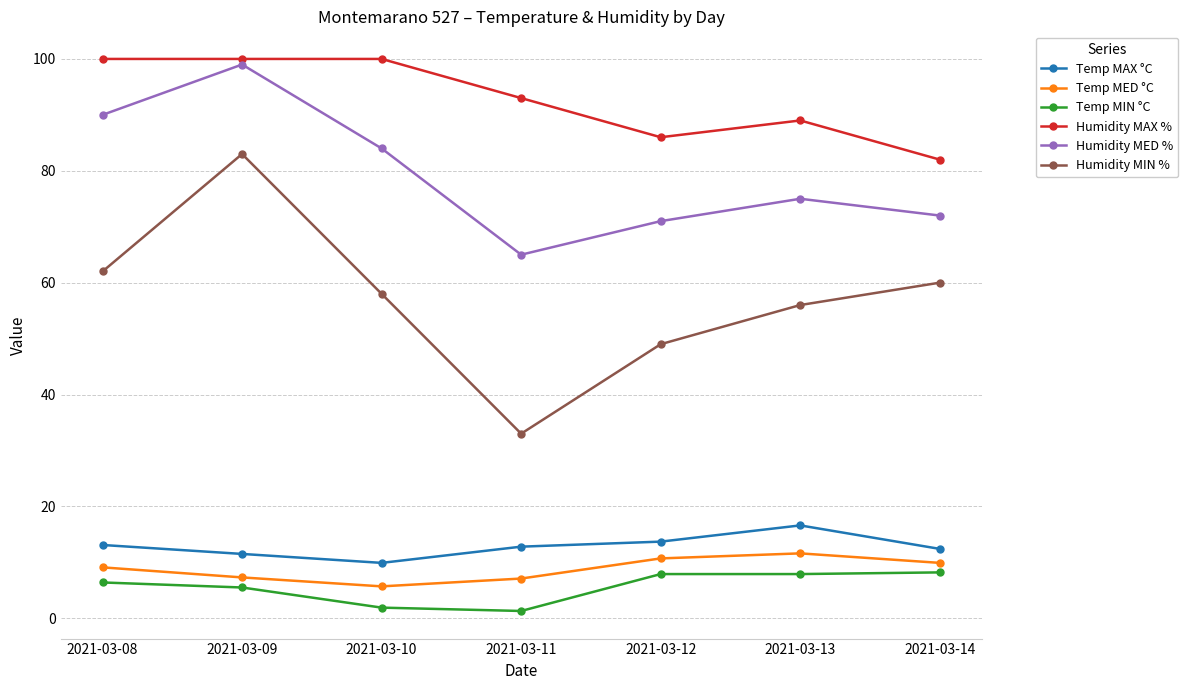

At which category does Humidity MED % reach its first local valley?

2021-03-11